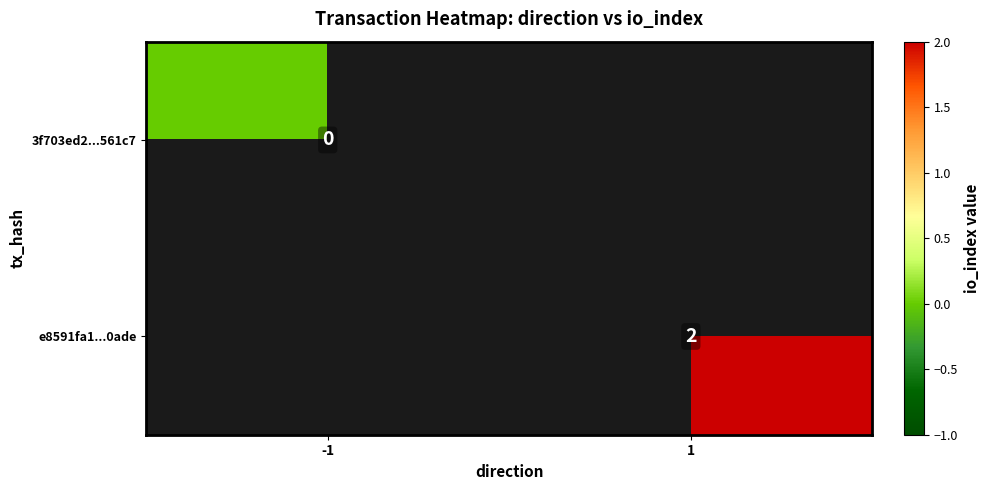

Is the value of e8591fa1...0ade at 1 greater than the value of 3f703ed2...561c7 at -1?

Yes